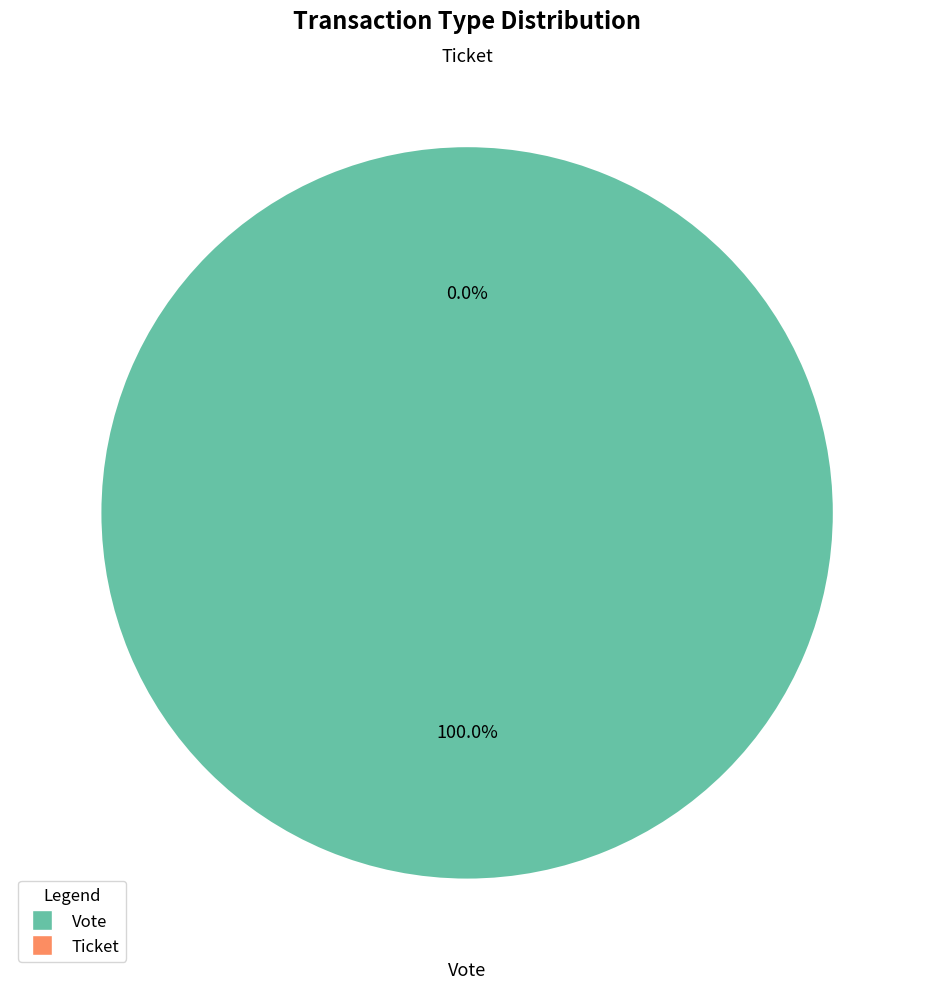

What is the change in value from Vote to Ticket?

-1